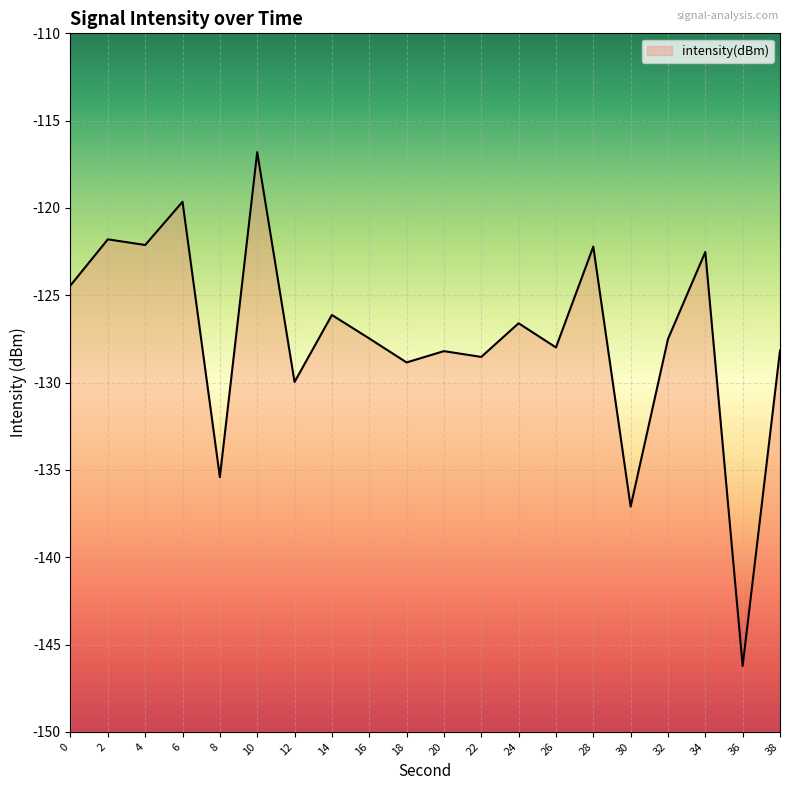

At which label is the value closest to -131?

12